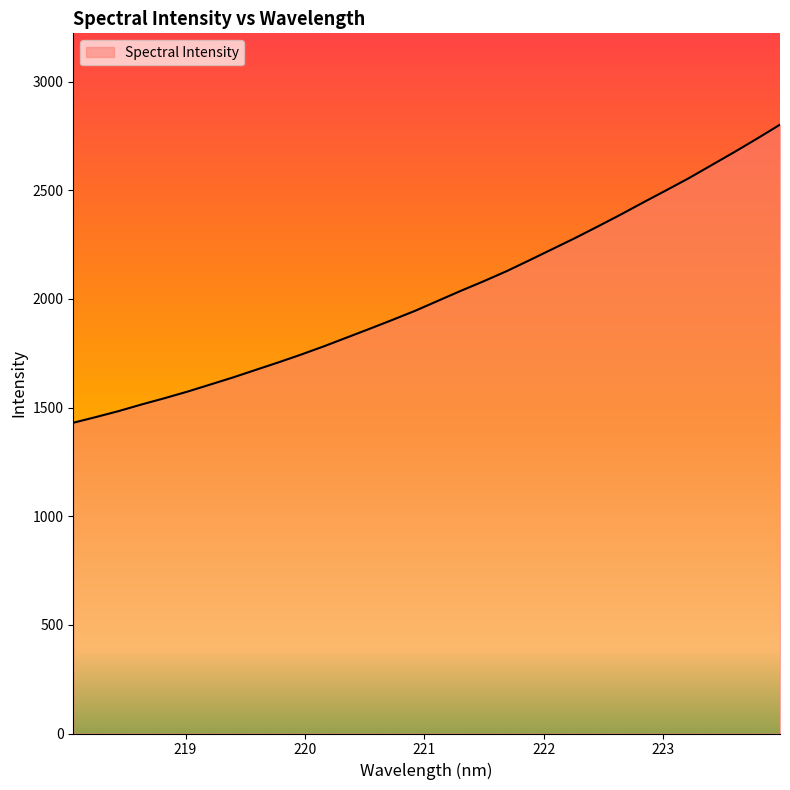

Reading right to left, what are all the values shown in this chart?

2802.4	2738.6	2676.5	2616.4	2556.3	2500.1	2444.7	2388.3	2333.8	2280.3	2229.3	2178.3	2128.1	2082.1	2038.0	1992.3	1946.3	1904.2	1863.3	1823.1	1782.8	1744.7	1708.6	1673.9	1639.0	1606.1	1573.6	1543.4	1514.7	1484.4	1456.9	1430.3